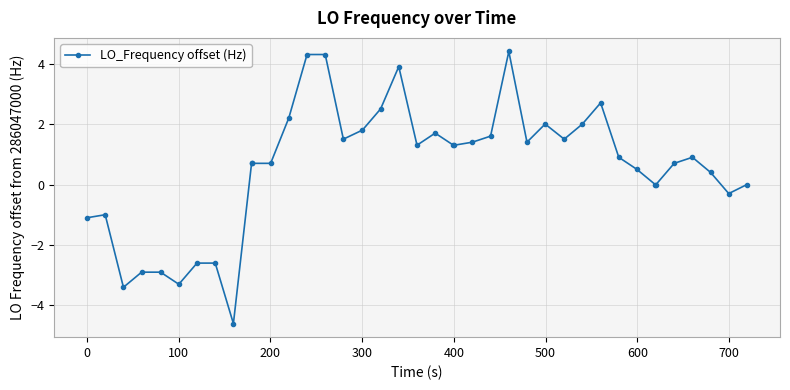

What is the difference between the maximum and minimum values?

9.0